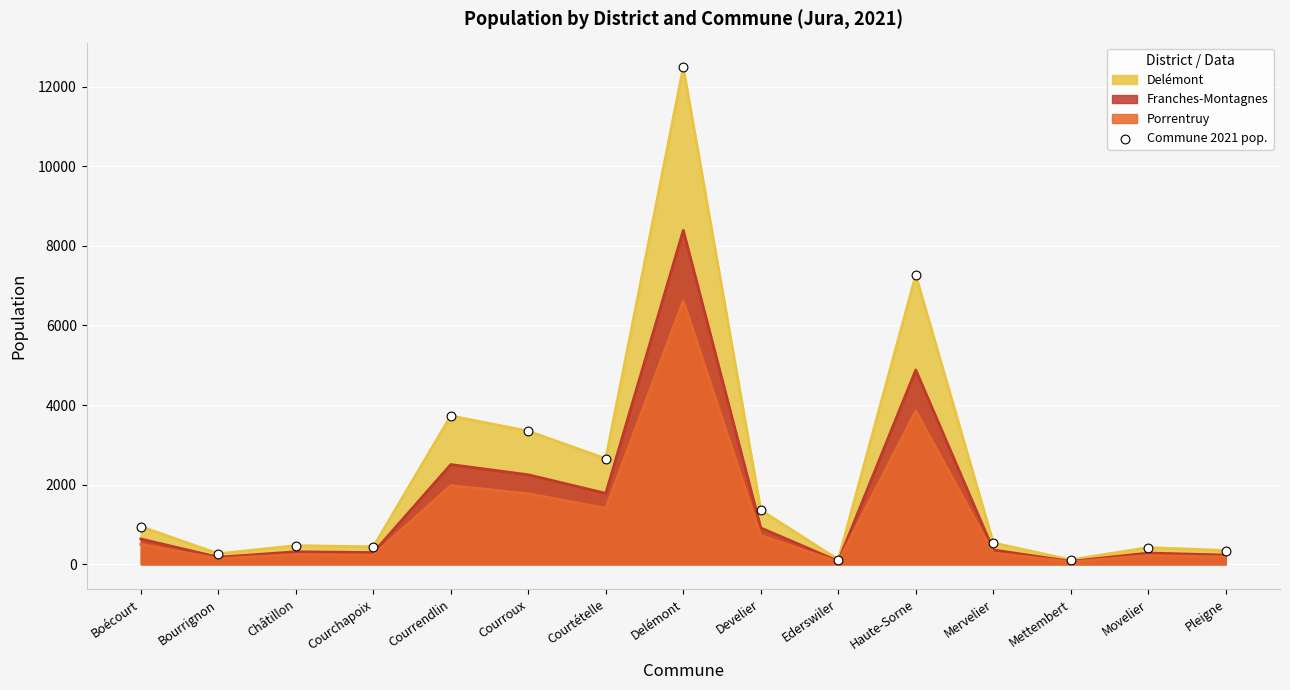

Approximately how many times larger is the value at Courtételle compared to Haute-Sorne?

0.4